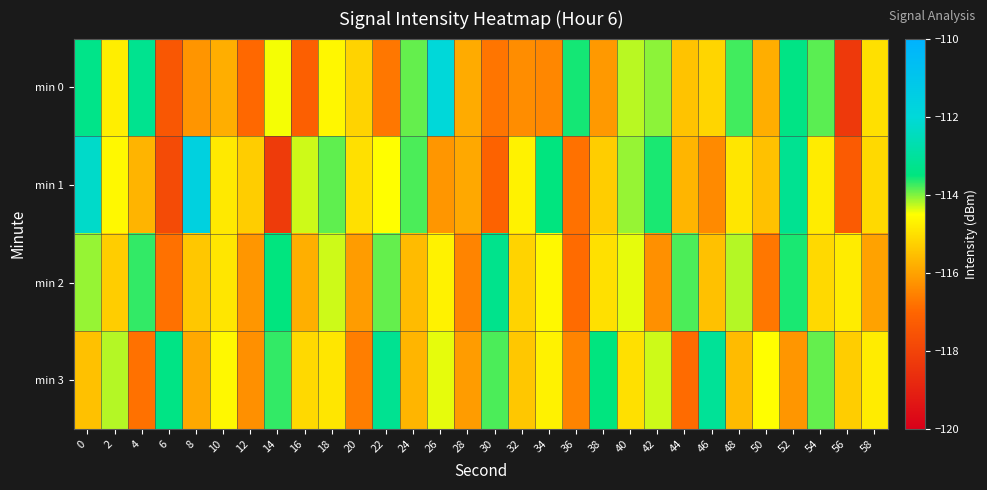

What is the maximum value shown in the chart?

-111.7